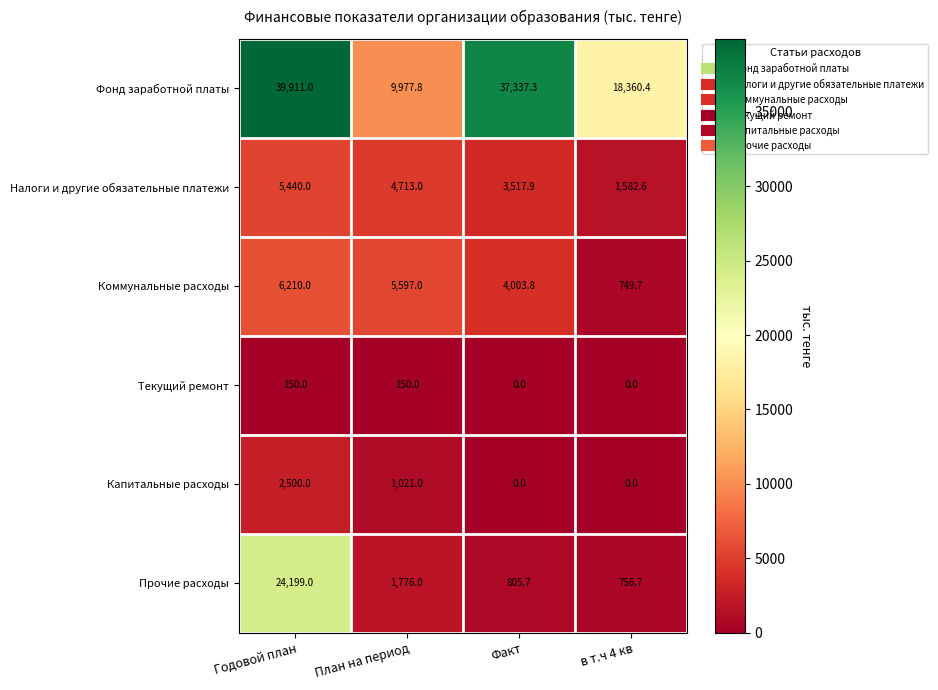

What is the maximum value shown in the chart?

39911.0